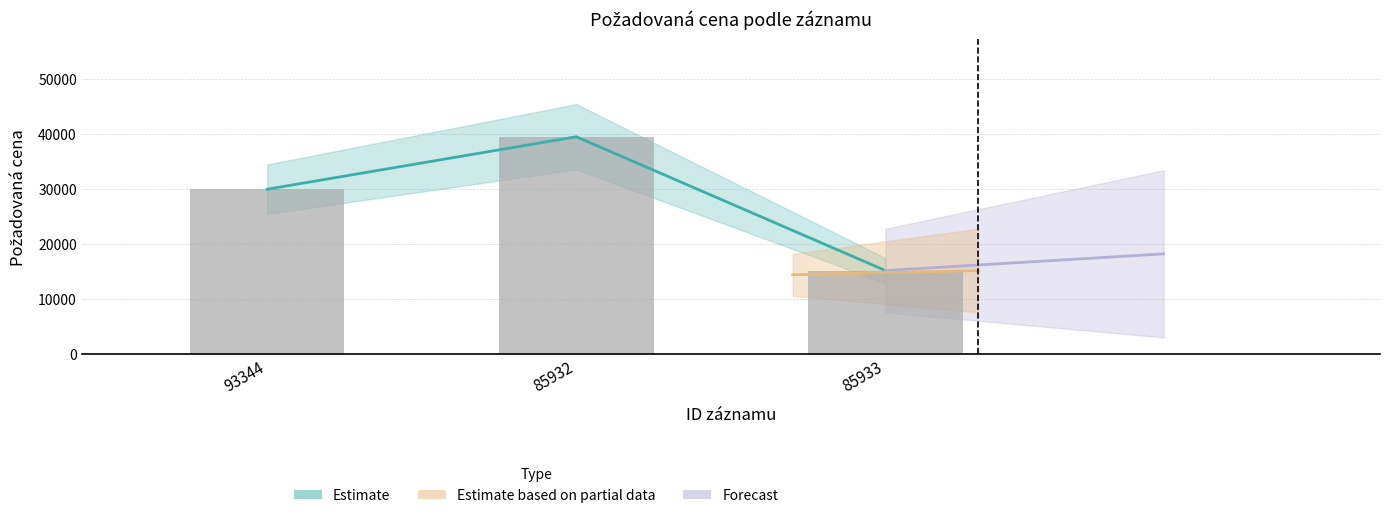

How many values exceed 29920?

1